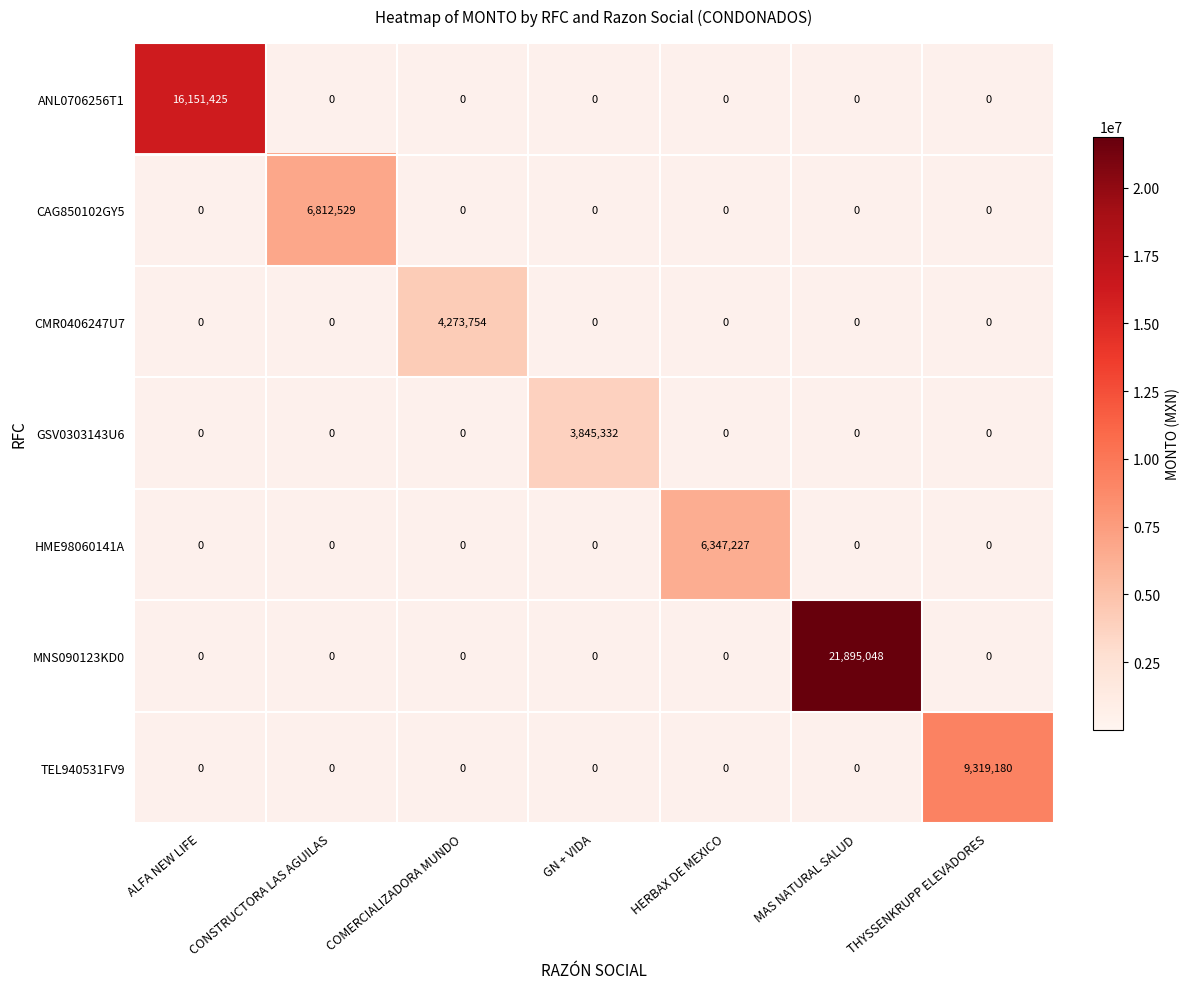

How many positive values does the CAG850102GY5 series have?

1